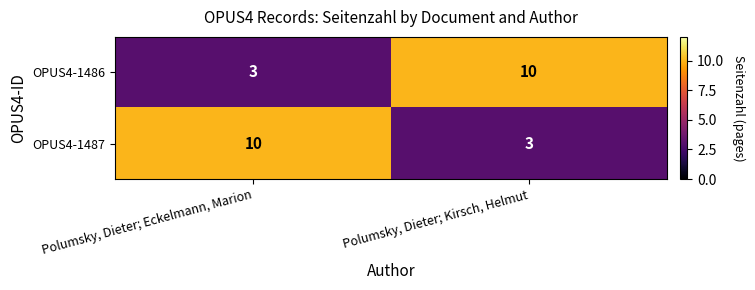

What is the spread (max minus min) of values at Polumsky, Dieter; Eckelmann, Marion?

7